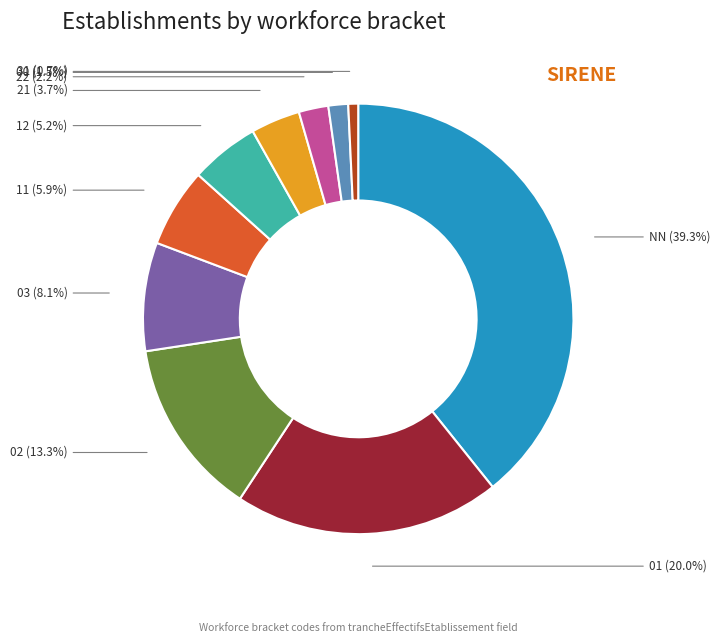

Is there any slice that represents more than half of the pie?

No